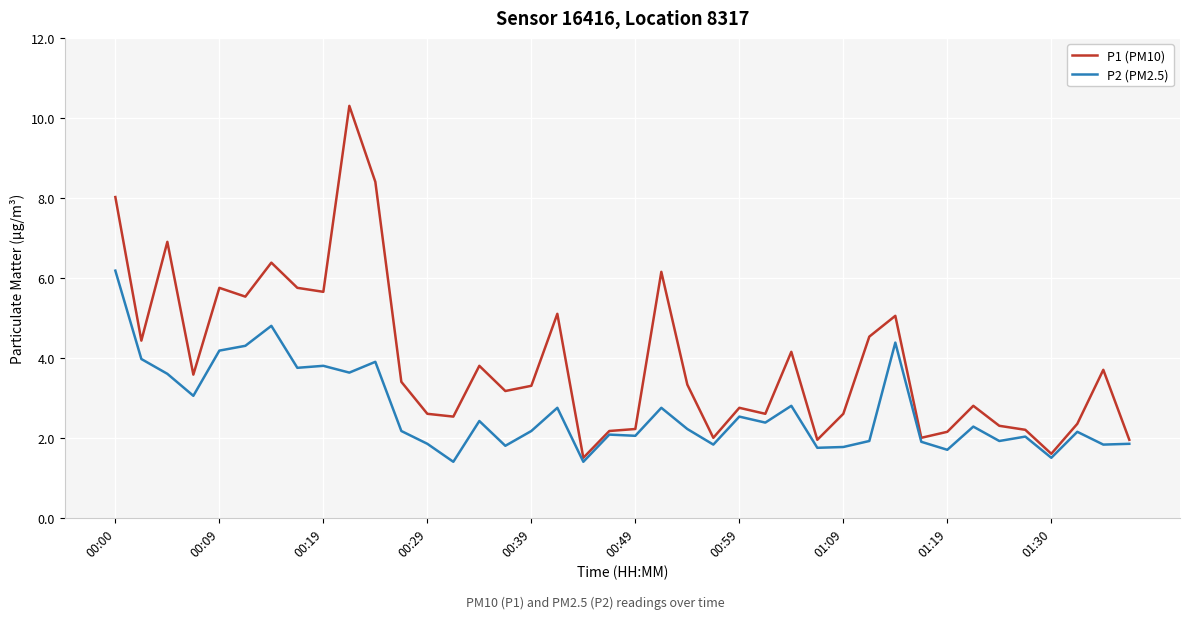

What is the greatest value displayed?

10.3